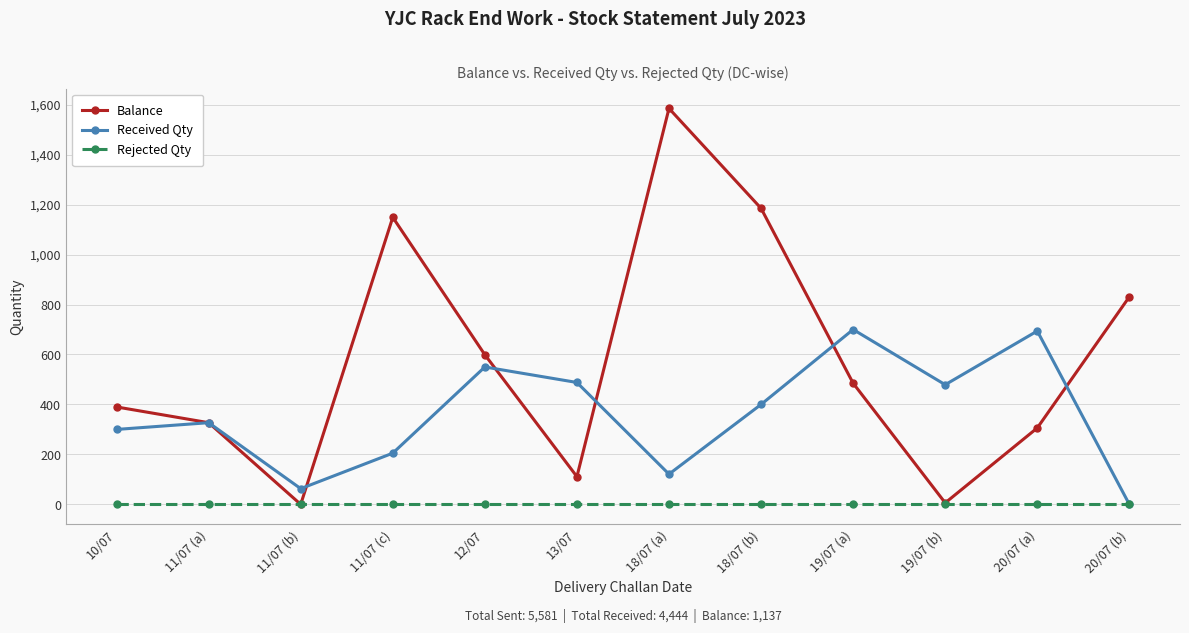

Which series changed the most between 12/07 and 13/07?

Balance